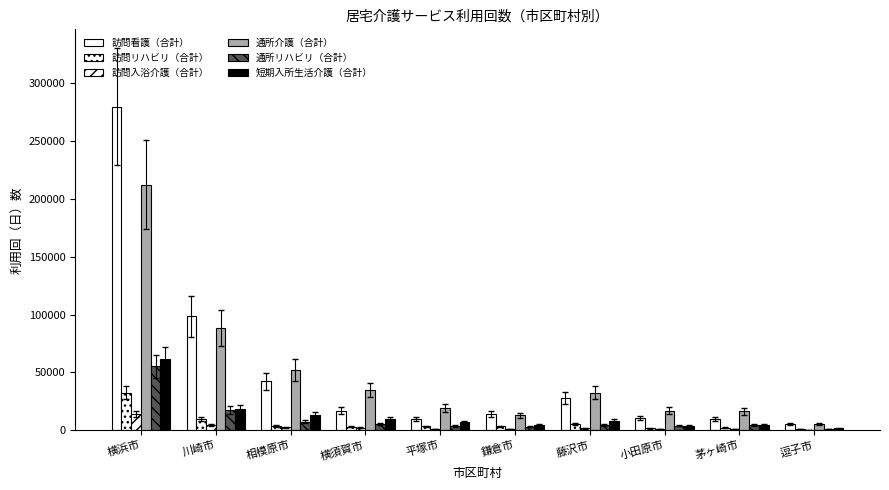

What is the label of the 8th bar from the left?

小田原市